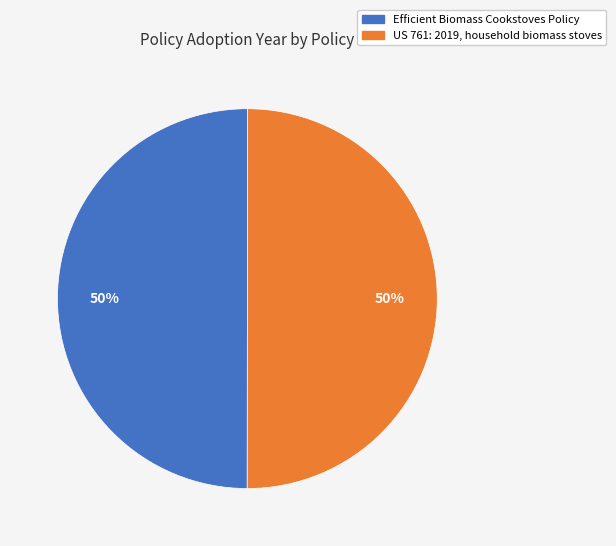

Count the number of slices in the pie.

2